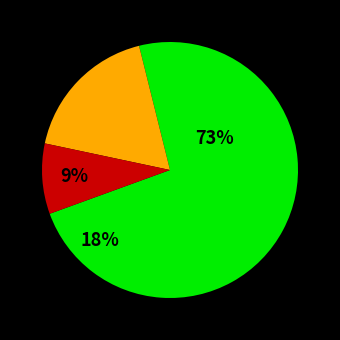

Does 1 account for over 50% of the chart?

No